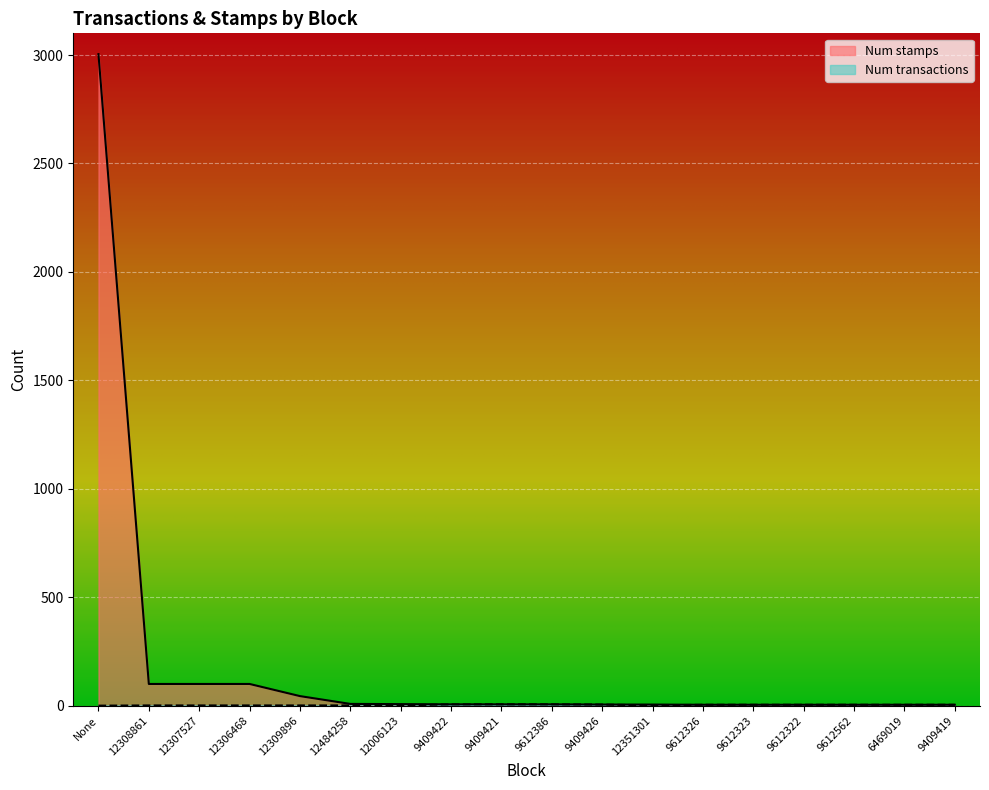

What is the difference between the second highest and second lowest values in the Num transactions series?

5